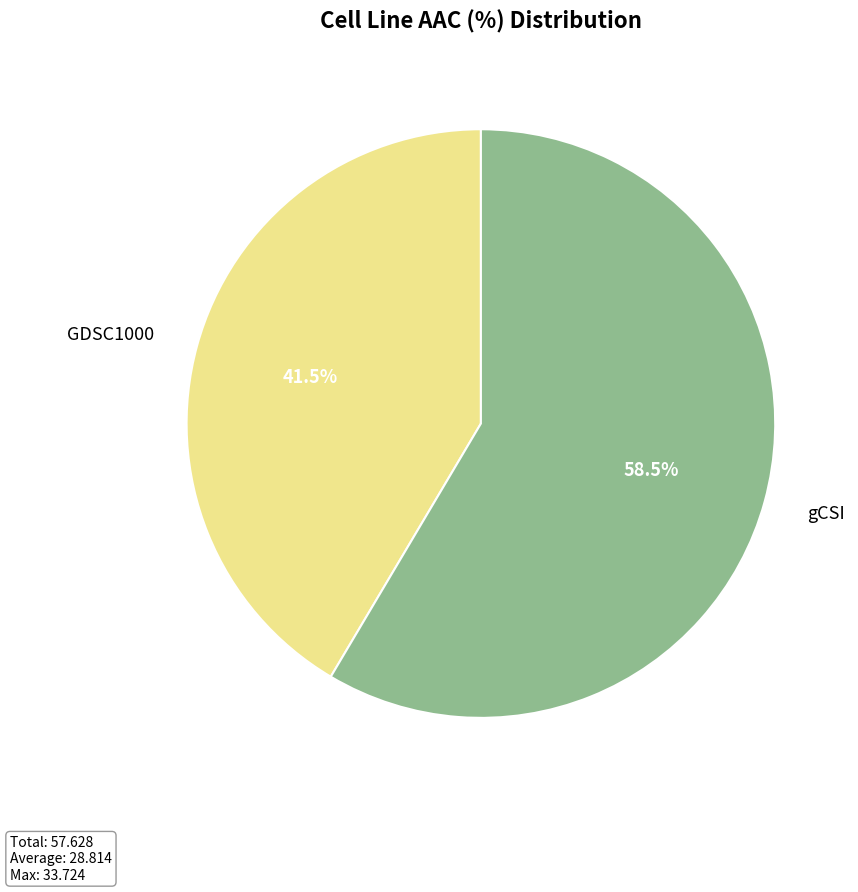

True or false: GDSC1000 accounts for 28% of the total.

False